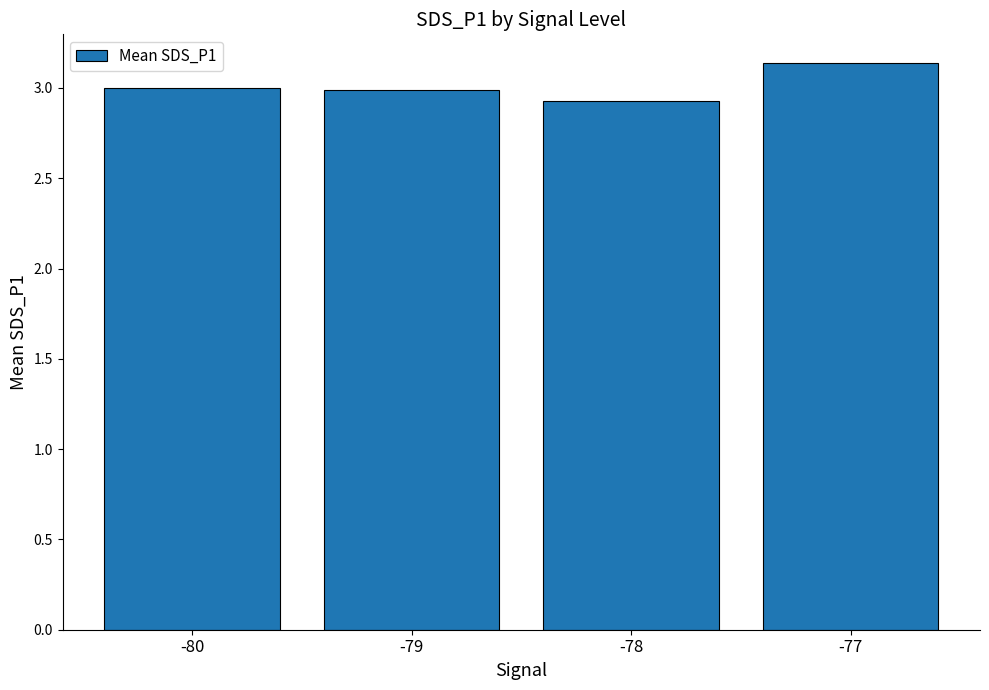

What is the ratio of the value at -80 to the value at -78?

1.0